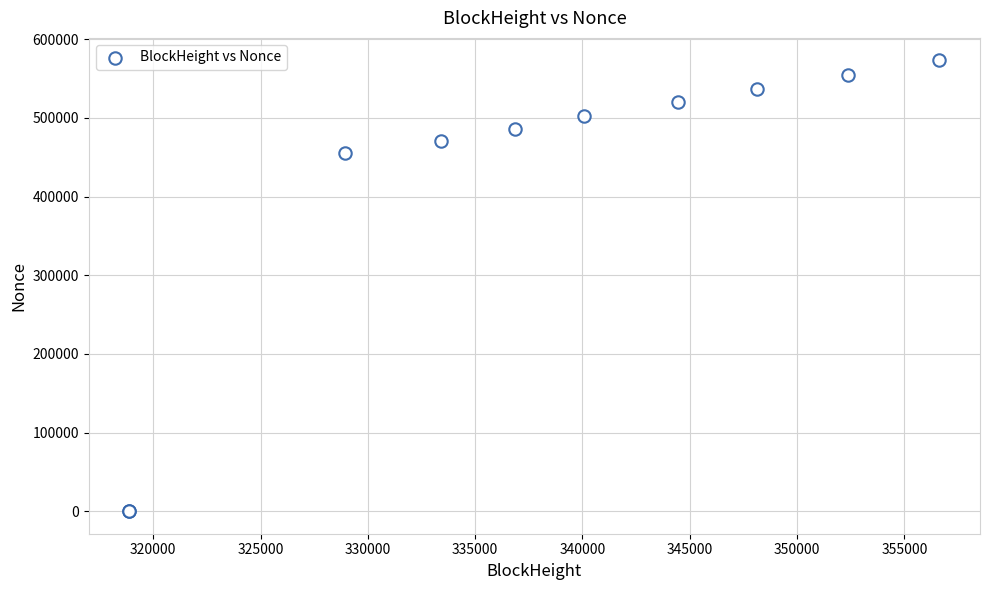

What Y value in the scatter plot is closest to 286588?

455020